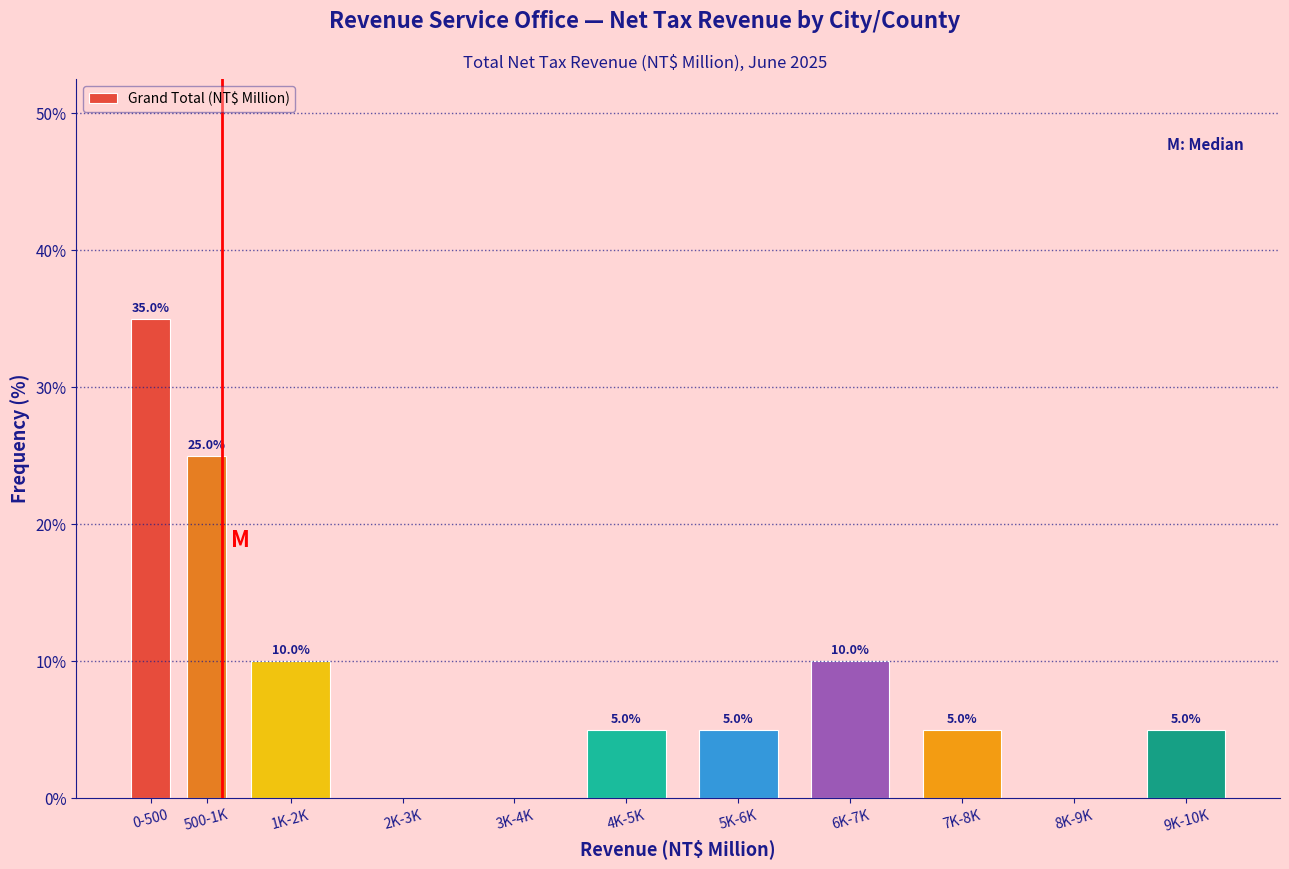

Reading left to right, transcribe all the data shown in this chart.

0-500=35	500-1K=25	1K-2K=10	2K-3K=0	3K-4K=0	4K-5K=5	5K-6K=5	6K-7K=10	7K-8K=5	8K-9K=0	9K-10K=5